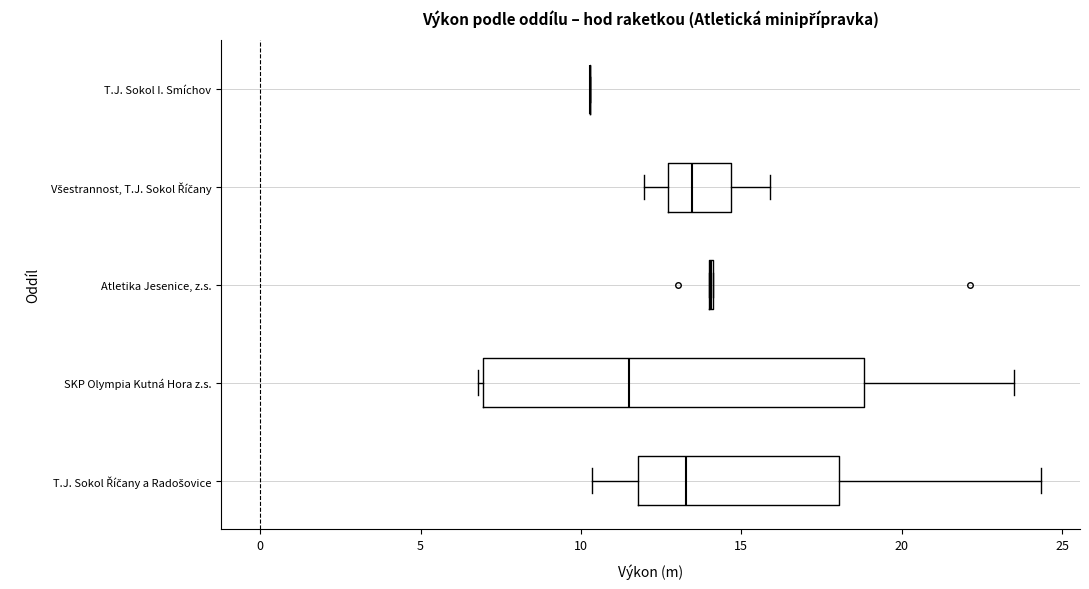

Reading bottom to top, transcribe this box plot: for each box, give where its median line is, the range the box spans, and where its two whiskers end, as read against the x-axis. The values are not printed on the chart, so give them approximately, as read against the axis.

T.J. Sokol Říčany a Radošovice: median 13.5, box 12.0 to 18.0, whiskers 10.5 to 24.5
SKP Olympia Kutná Hora z.s.: median 11.5, box 7.0 to 19.0, whiskers 7.0 to 23.5
Atletika Jesenice, z.s.: box collapsed to a line at 14.0, whiskers 14.0 to 14.0
Všestrannost, T.J. Sokol Říčany: median 13.5, box 12.5 to 14.5, whiskers 12.0 to 16.0
T.J. Sokol I. Smíchov: box collapsed to a line at 10.5, whiskers 10.5 to 10.5